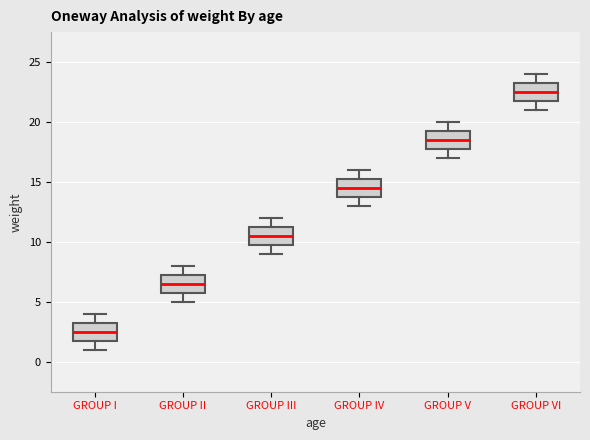

Reading left to right, transcribe this box plot: for each box, give where its median line is, the range the box spans, and where its two whiskers end, as read against the y-axis. The values are not printed on the chart, so give them approximately, as read against the axis.

GROUP I: median 2.5, box 2.0 to 3.5, whiskers 1.0 to 4.0
GROUP II: median 6.5, box 6.0 to 7.5, whiskers 5.0 to 8.0
GROUP III: median 10.5, box 10.0 to 11.5, whiskers 9.0 to 12.0
GROUP IV: median 14.5, box 14.0 to 15.5, whiskers 13.0 to 16.0
GROUP V: median 18.5, box 18.0 to 19.5, whiskers 17.0 to 20.0
GROUP VI: median 22.5, box 22.0 to 23.5, whiskers 21.0 to 24.0